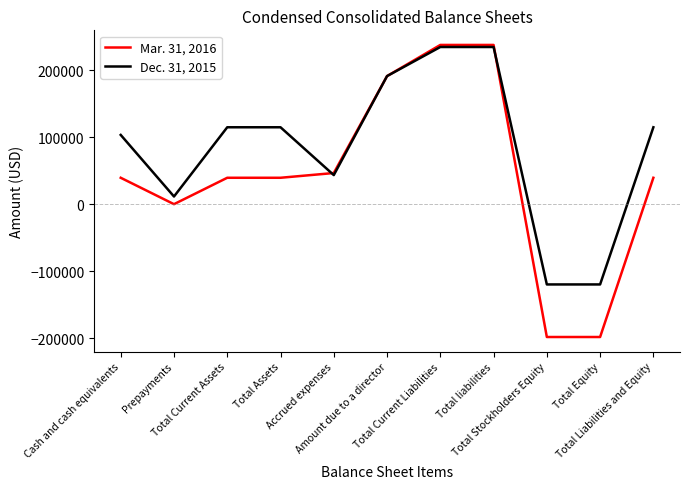

The Mar. 31, 2016 series shows -54571 at Total Equity. True or false?

False